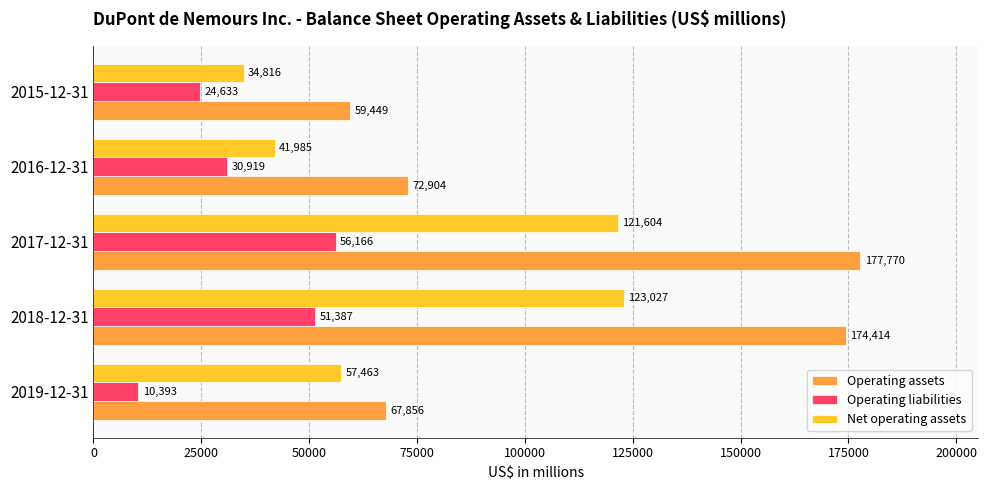

What are all the series names shown in the legend?

Operating assets, Operating liabilities, Net operating assets